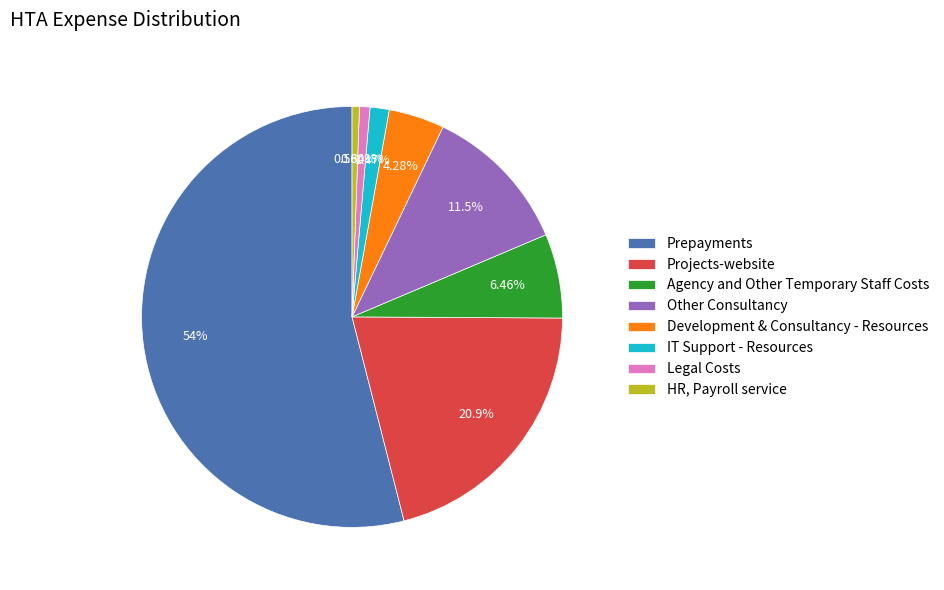

To the nearest percent, what is the difference between the largest and smallest slice percentages?

53%